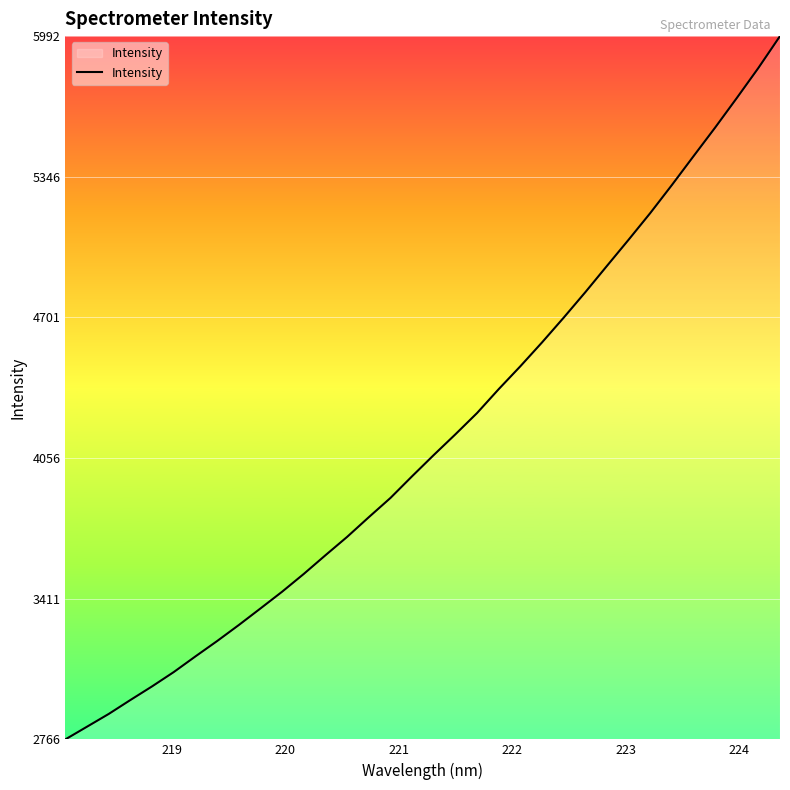

What is the smallest value displayed?

2766.4